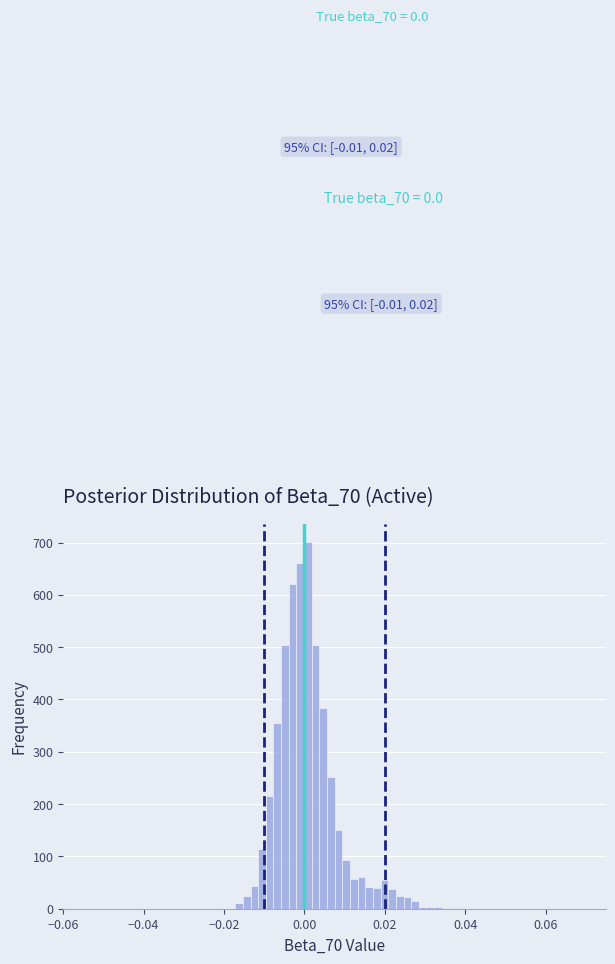

Read against the x-axis, roughly where is the centre of the tallest bar?

0.000